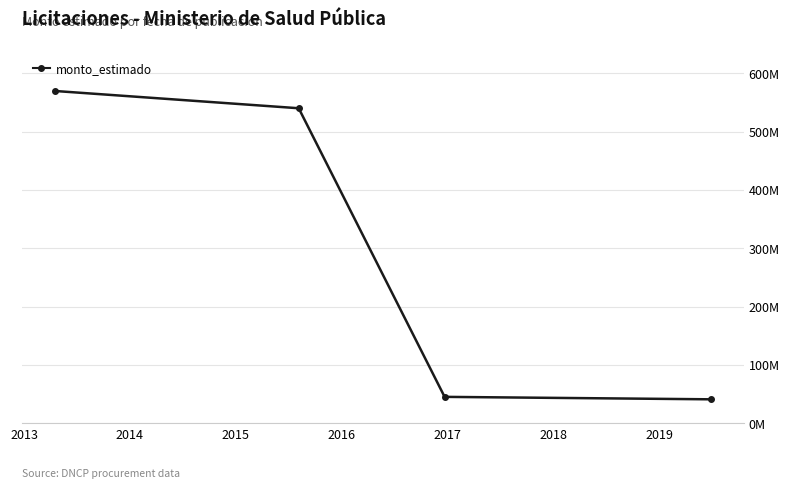

What is the value of the 4th point from the left?

41400000